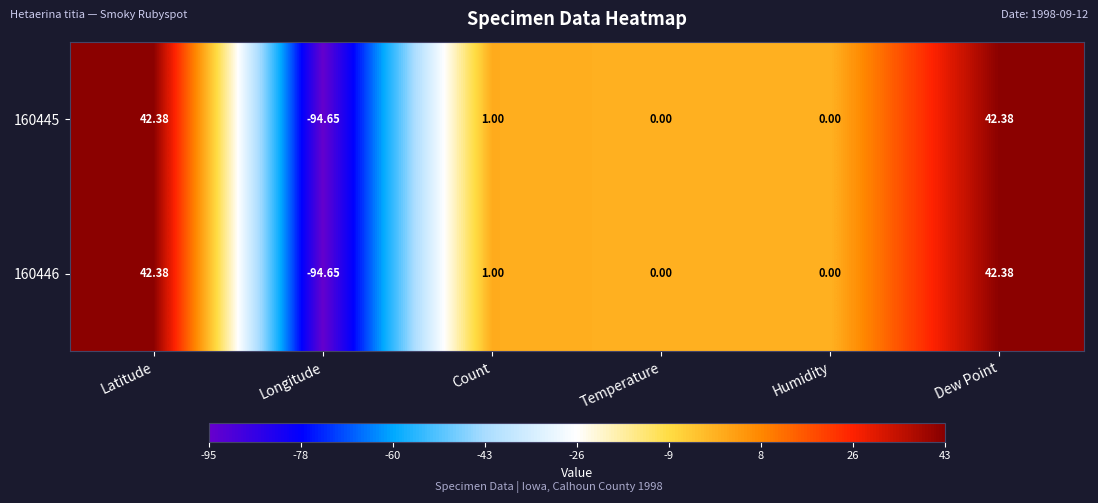

At which category does the chart reach its minimum across all series?

Longitude